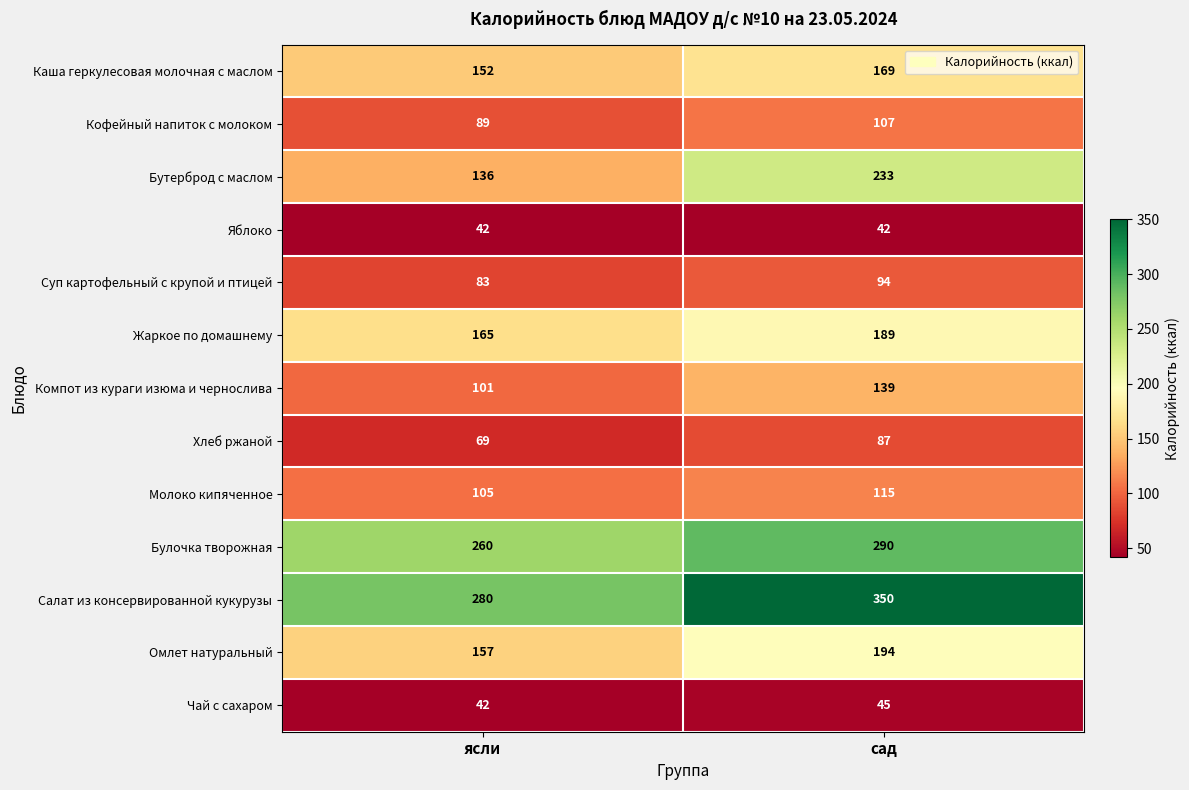

Count the number of categories in the chart.

2